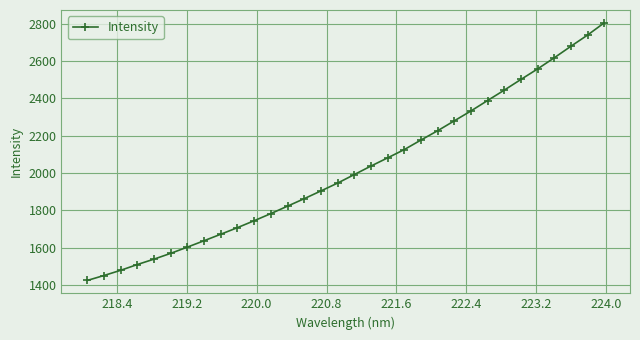

What is the difference between the second highest and minimum values?

1316.1